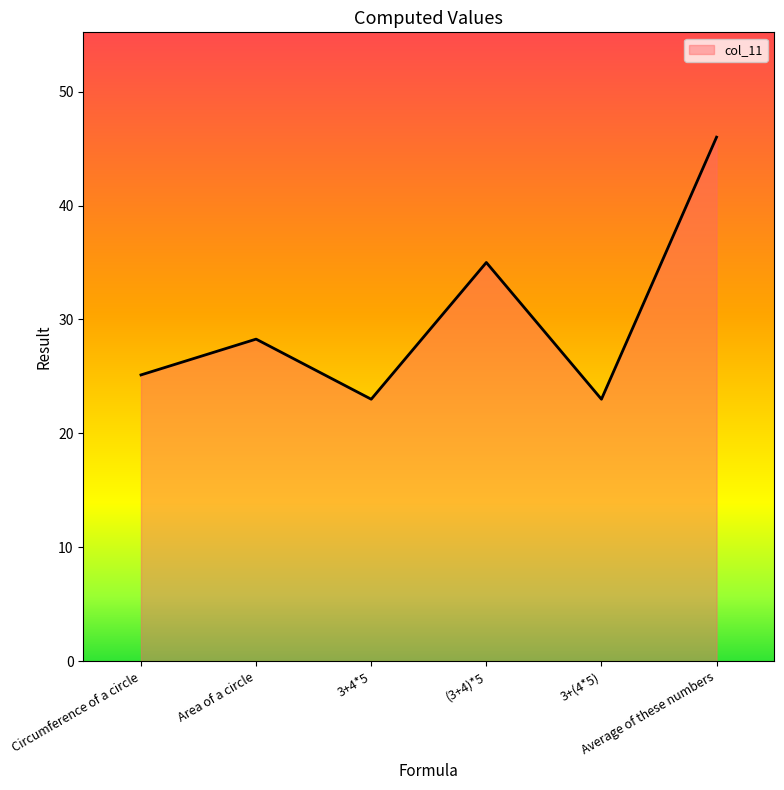

Which category has the highest value across all series?

Average of these numbers